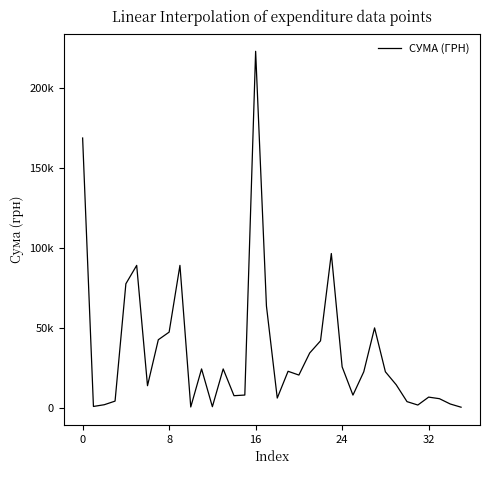

What is the maximum value shown in the chart?

223013.8